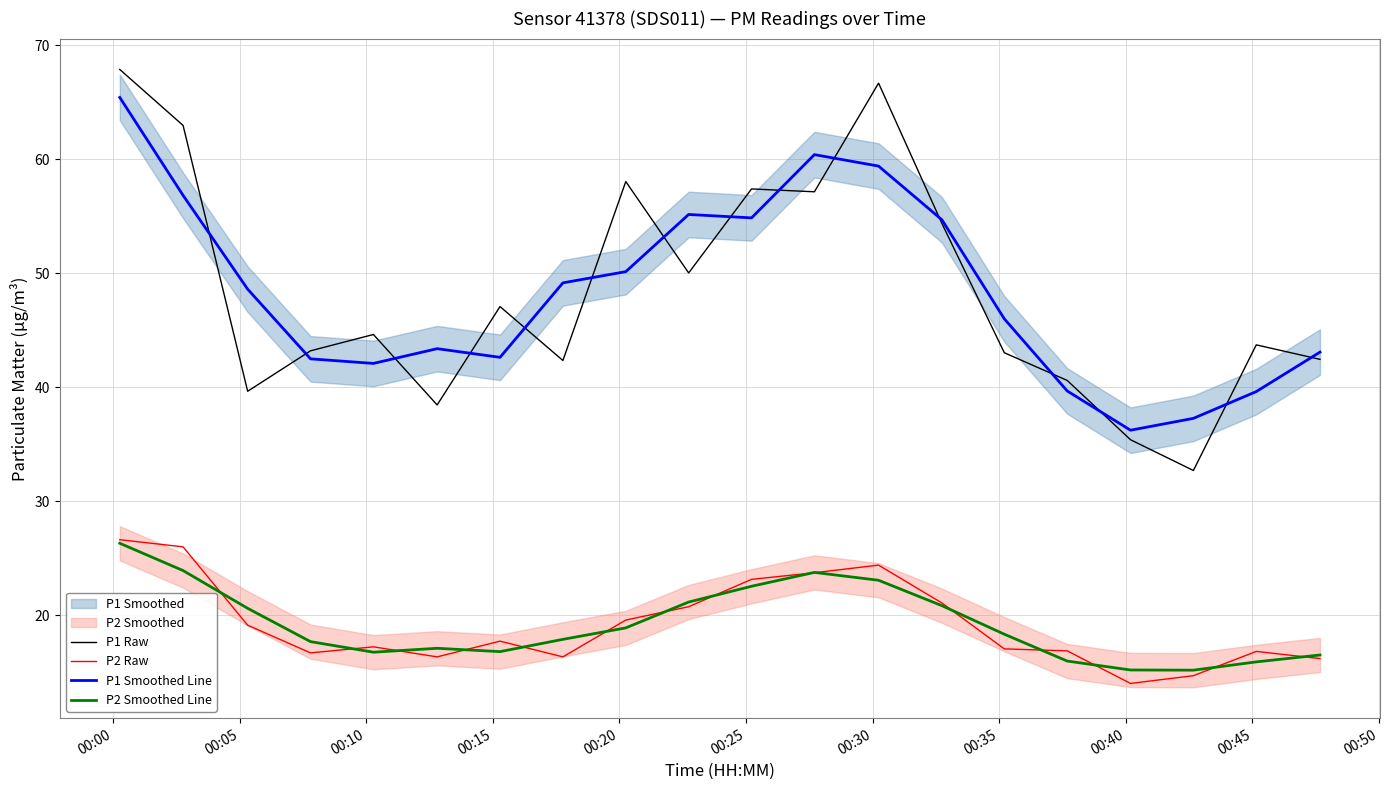

True or false: P1 Smoothed Line and P2 Raw intersect in this chart.

False